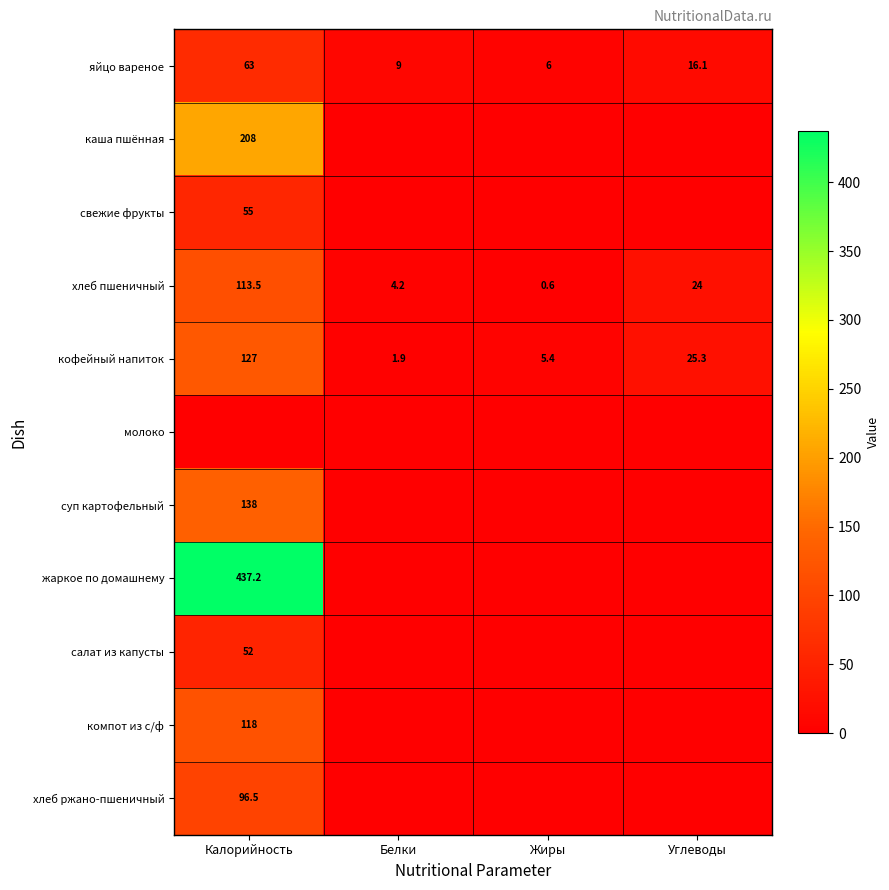

What is the spread (max minus min) of values at Белки?

9.0